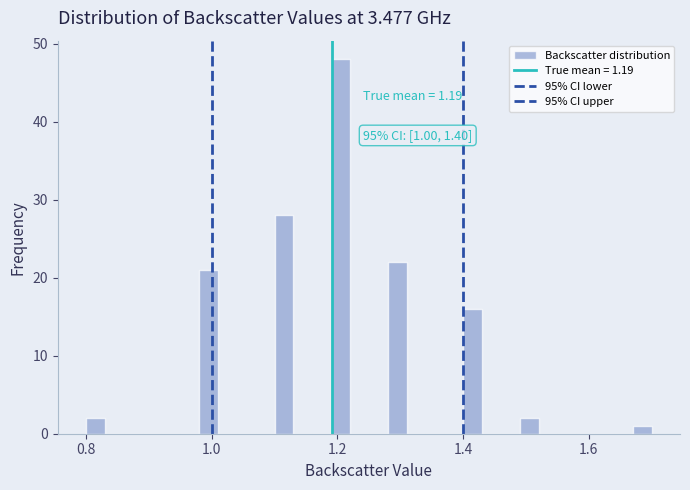

Around what value on the x-axis is the tallest bar? Give the approximate position of its centre, as read against the axis.

1.20